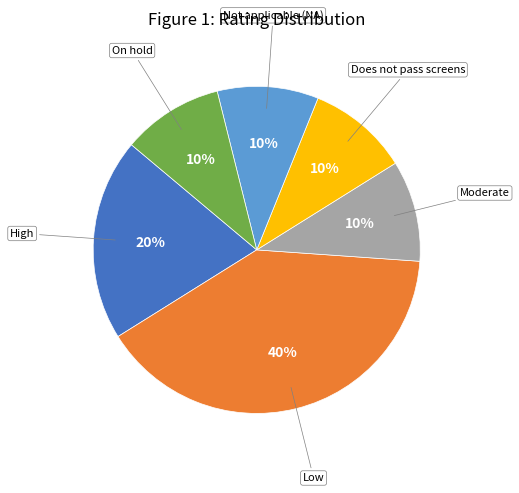

Do Not applicable (NA) and On hold together represent more than half of the pie?

No